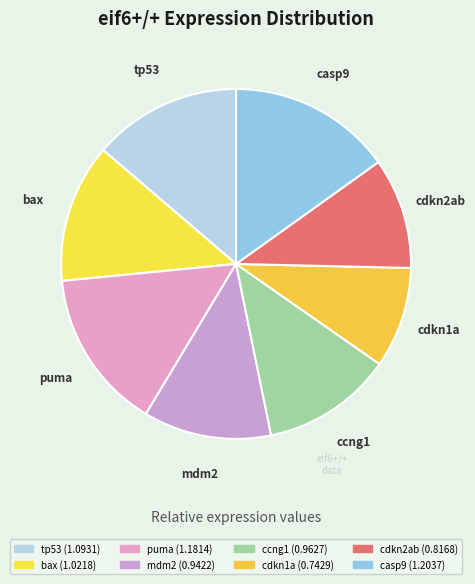

To the nearest percent, what is the difference between the largest and smallest slice percentages?

6%